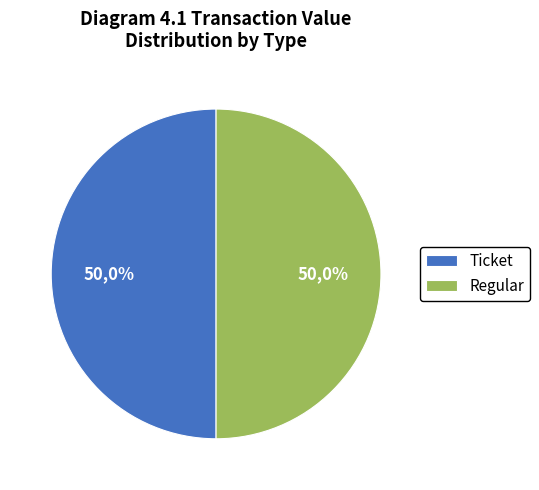

Which slice is the smallest?

Ticket (index 0)